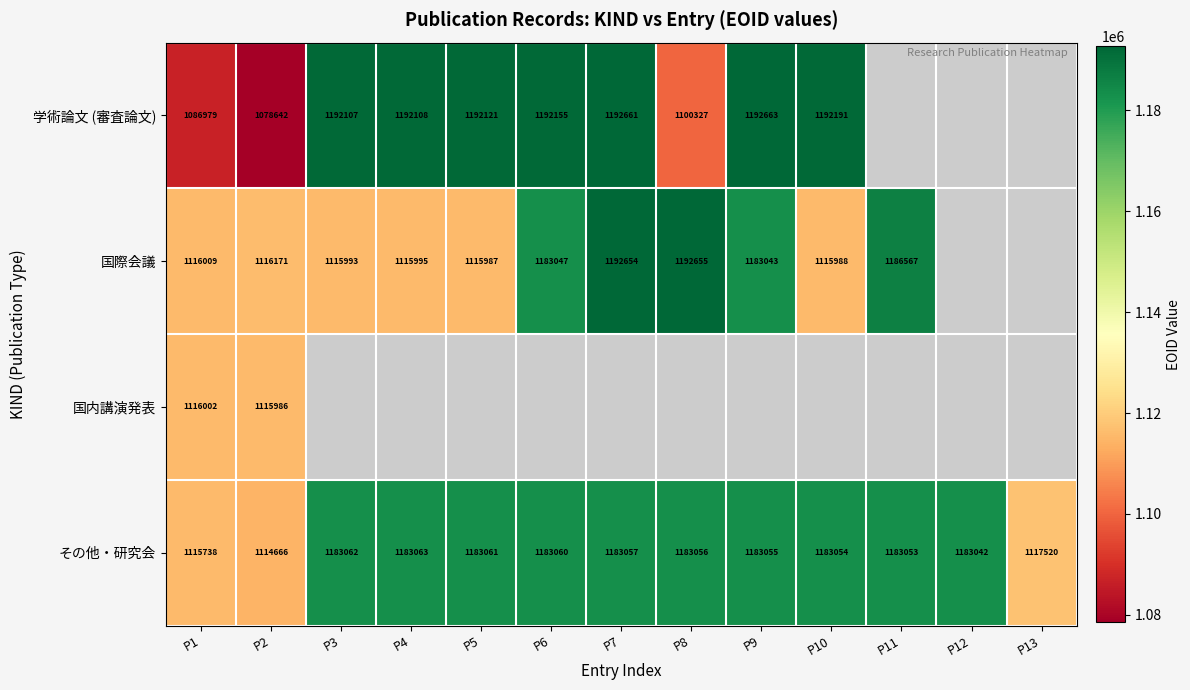

Between P6 and P4, which is larger?

P6